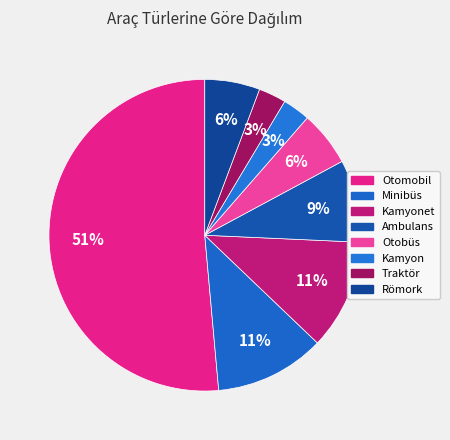

Rank the categories by value from lowest to highest.

Kamyon, Traktör, Otobüs, Römork, Ambulans, Minibüs, Kamyonet, Otomobil